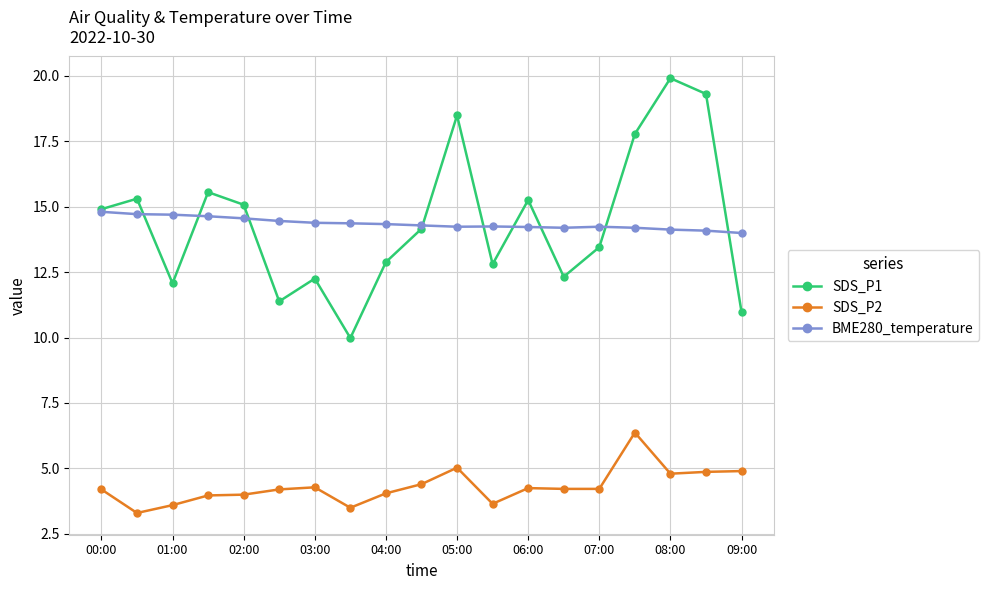

What is the difference between the second highest and minimum values in the BME280_temperature series?

0.7